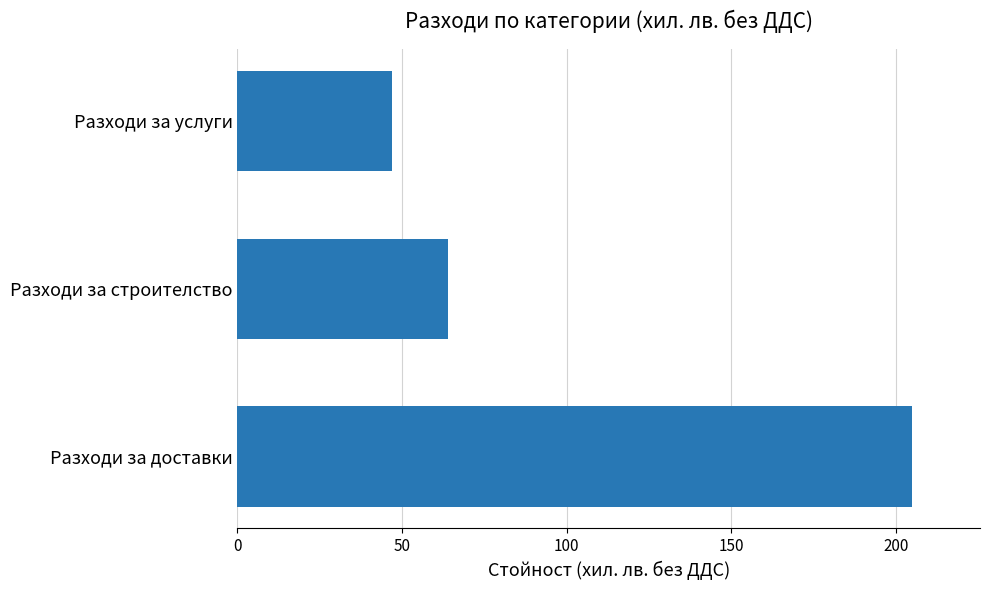

The chart shows a value of 94 at Разходи за строителство. True or false?

False